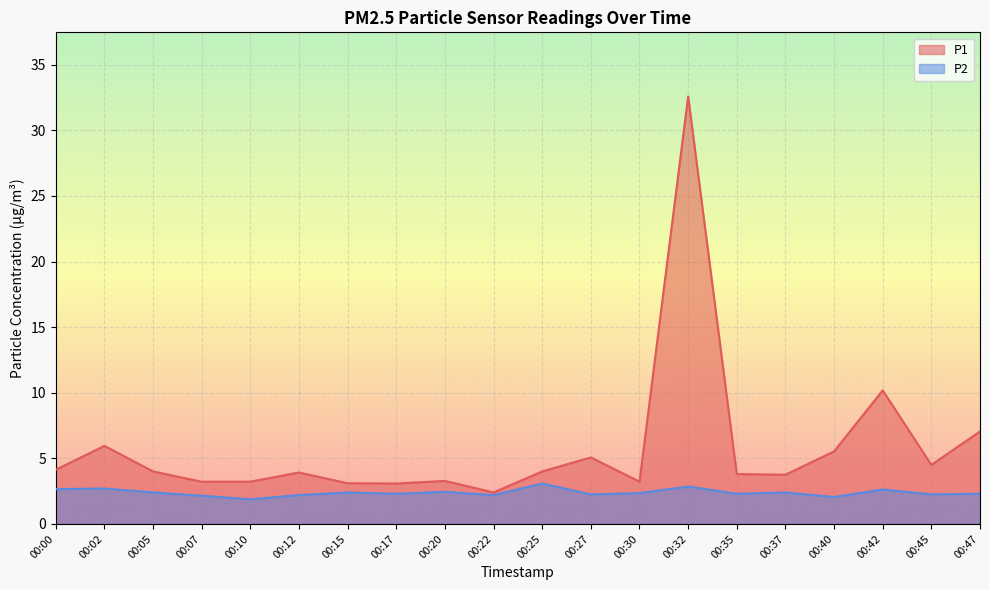

What is the minimum value for P1?

2.4